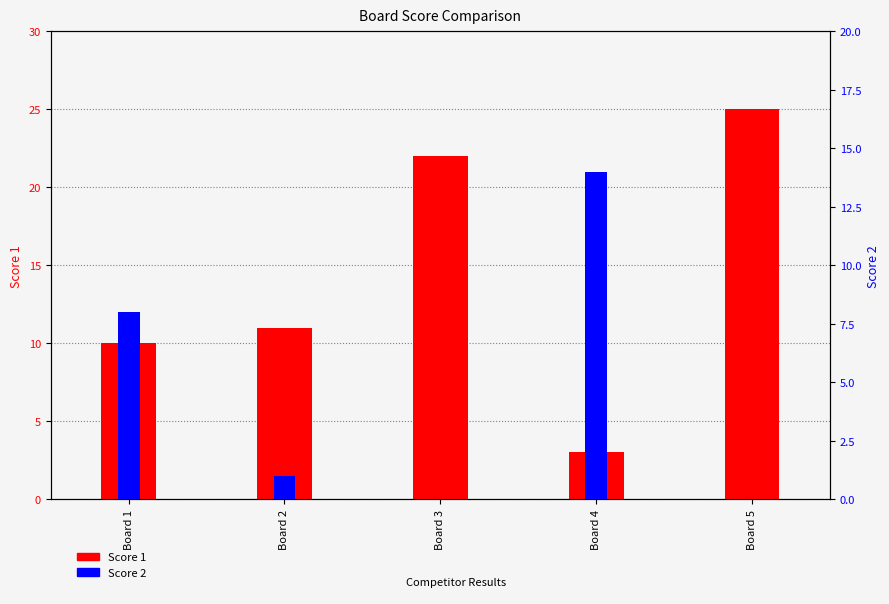

Between Board 2 and Board 3, which series saw the biggest shift?

Score 1